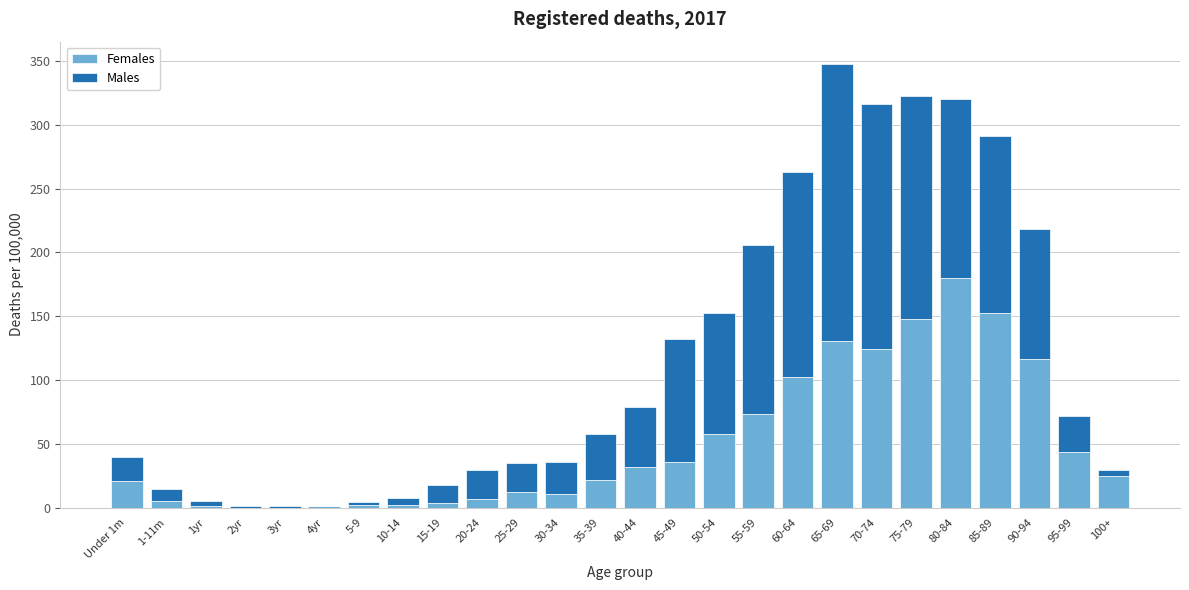

Is it true that Females equals 102.4 at 60-64?

True